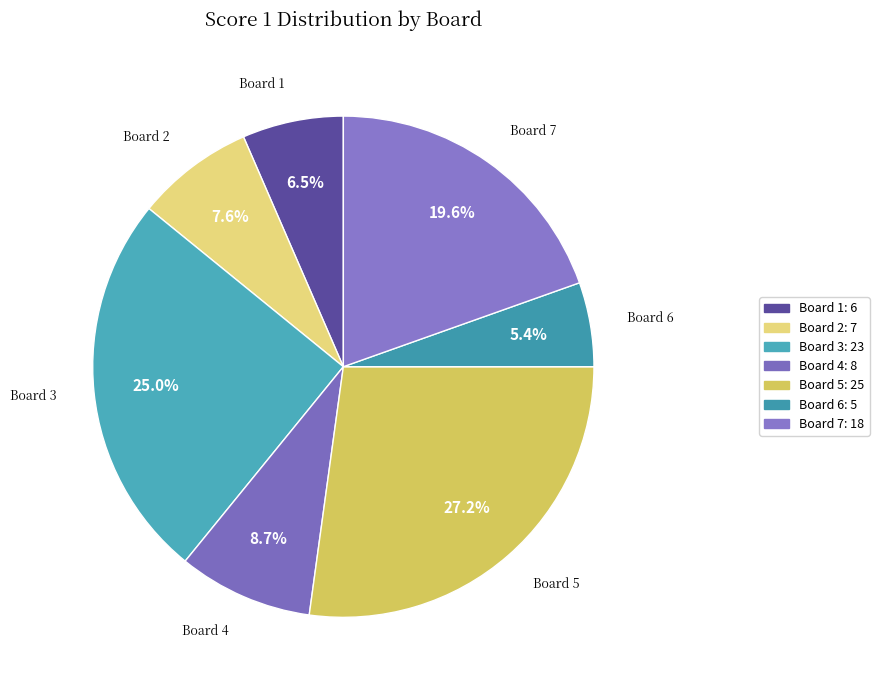

What is the ratio of the value at Board 7 to the value at Board 6?

3.6